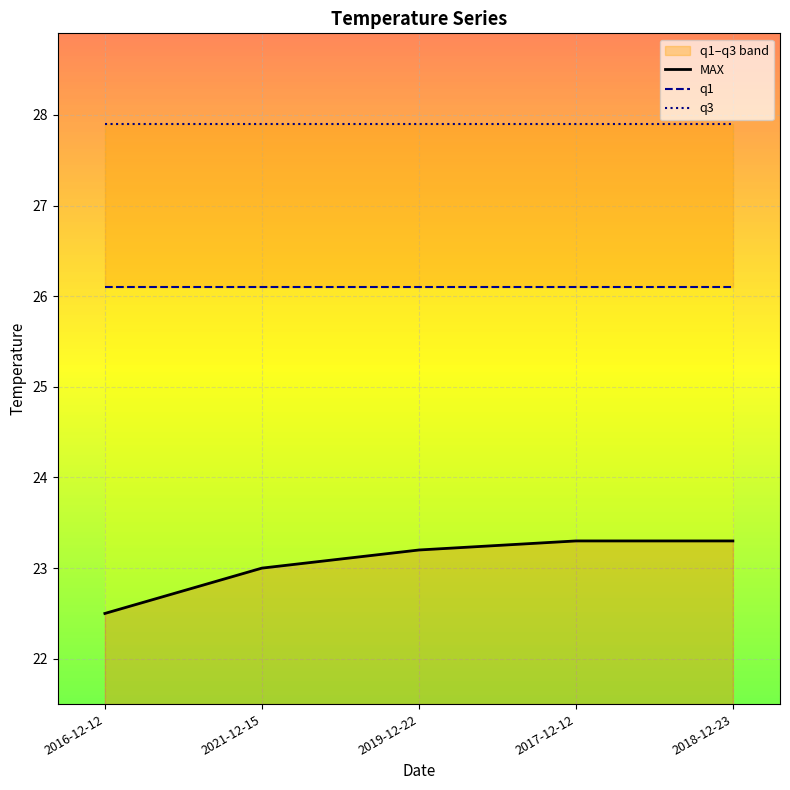

Reading left to right, what are all the values shown in this chart?

MAX: 2016-12-12=22.5	2021-12-15=23.0	2019-12-22=23.2	2017-12-12=23.3	2018-12-23=23.3
q1: 2016-12-12=26.1	2021-12-15=26.1	2019-12-22=26.1	2017-12-12=26.1	2018-12-23=26.1
q3: 2016-12-12=27.9	2021-12-15=27.9	2019-12-22=27.9	2017-12-12=27.9	2018-12-23=27.9